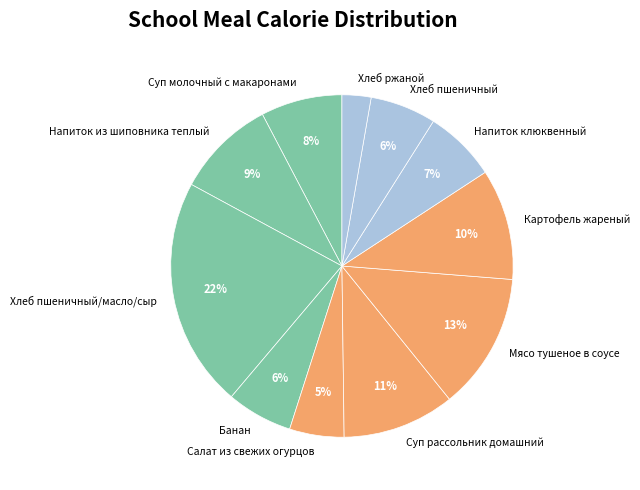

Between Банан and Напиток клюквенный, which is larger?

Напиток клюквенный